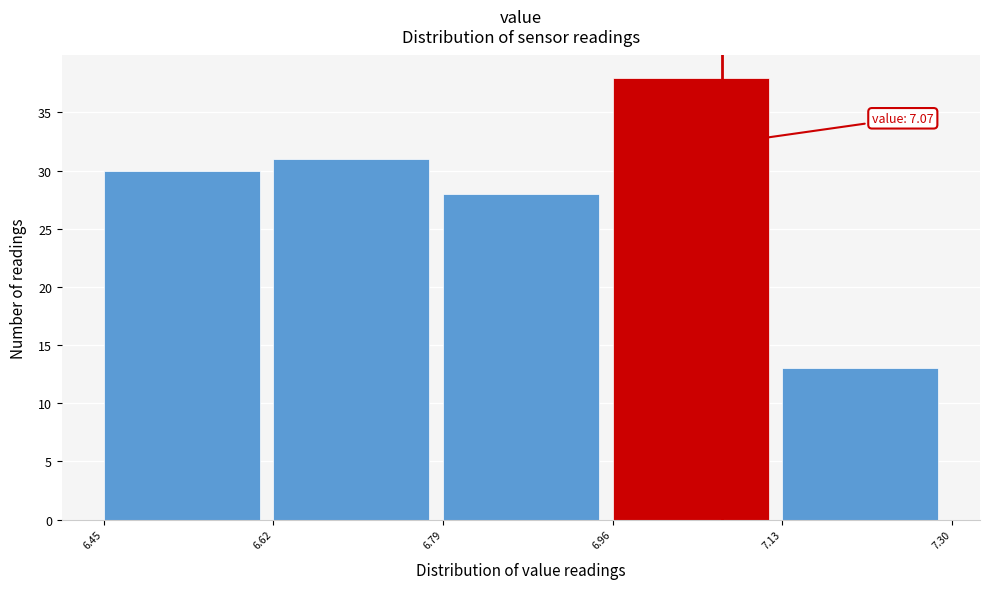

Over which range of the x-axis is the bar tallest?

6.96 to 7.13